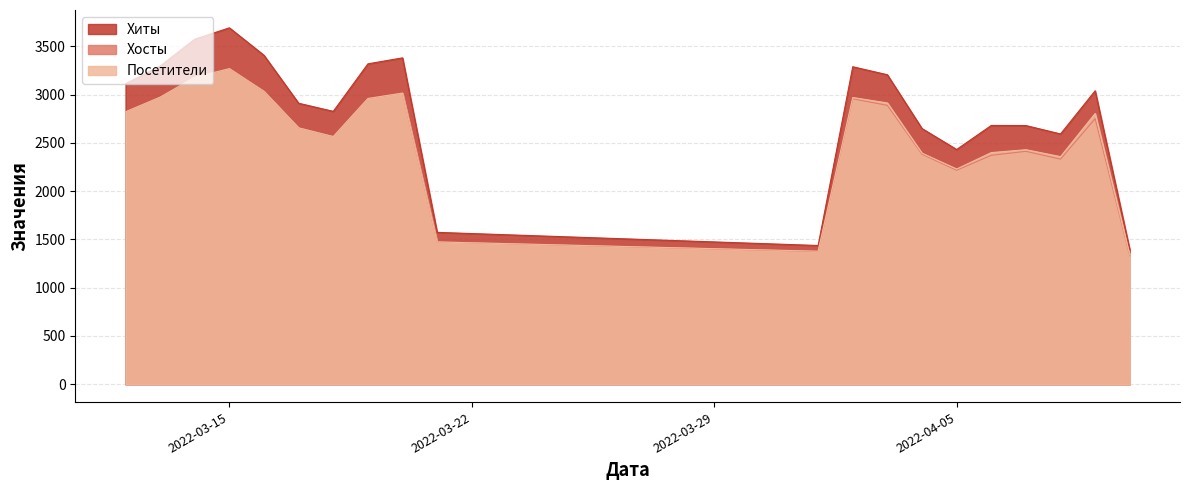

What is the average value of the Хосты series?

2548